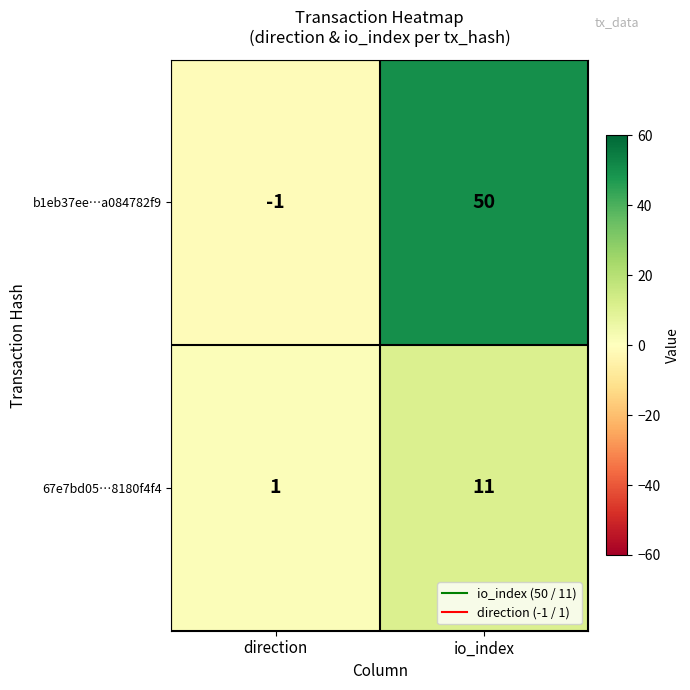

What is the difference between the maximum and minimum values in the 67e7bd05…8180f4f4 series?

10